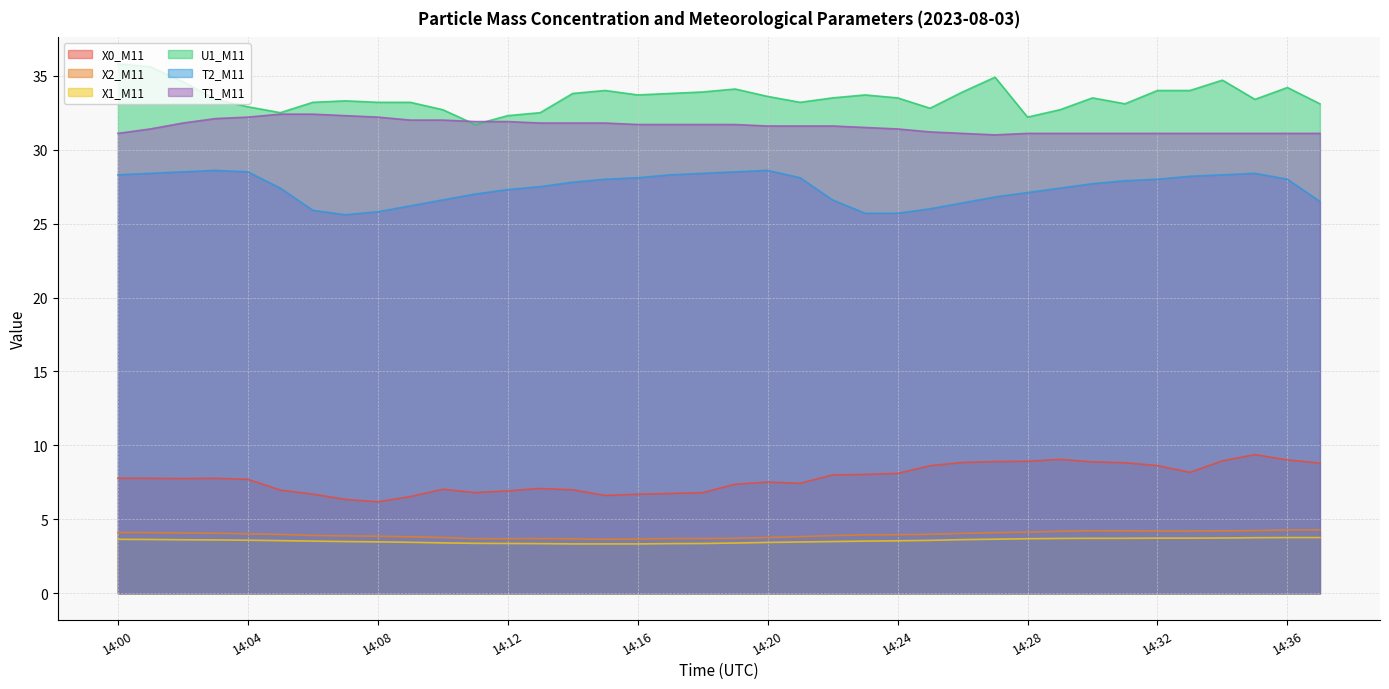

Where is U1_M11 nearest to the value 33?

14:04